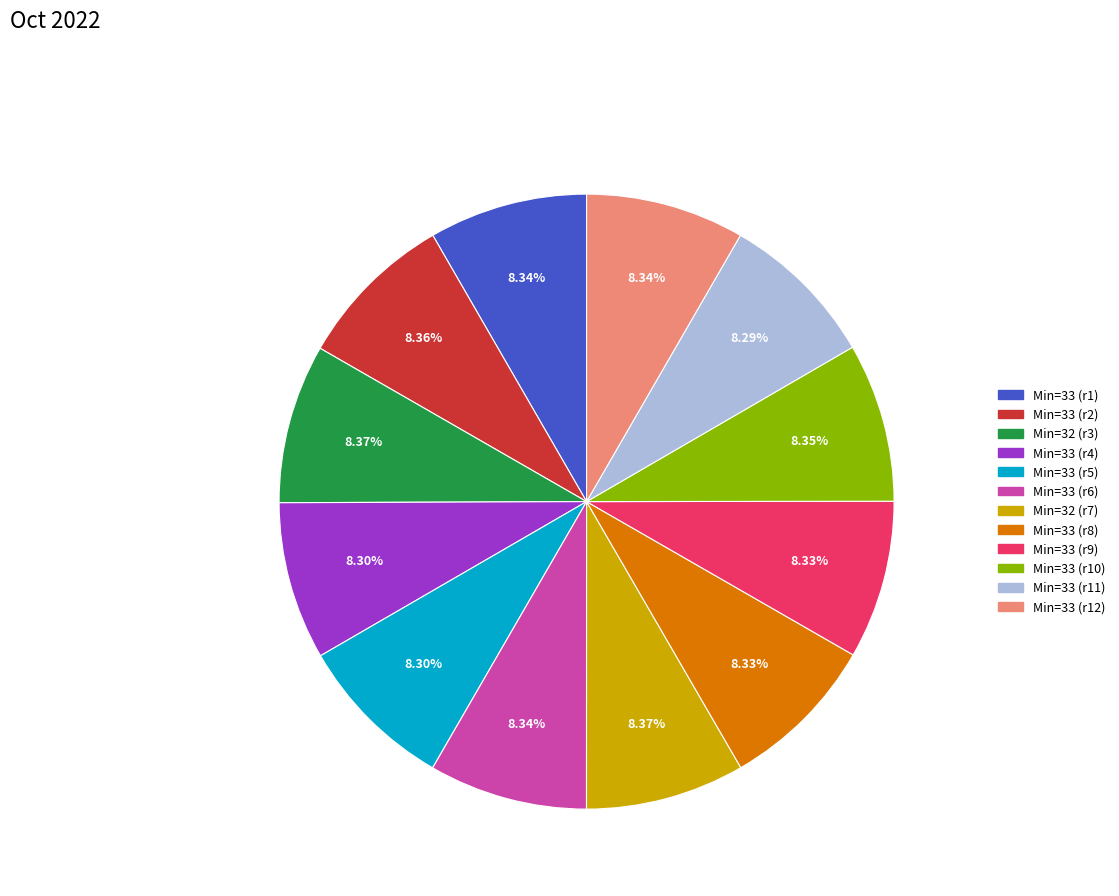

Combined, do Min=33 (r10) and Min=33 (r11) account for over 50%?

No